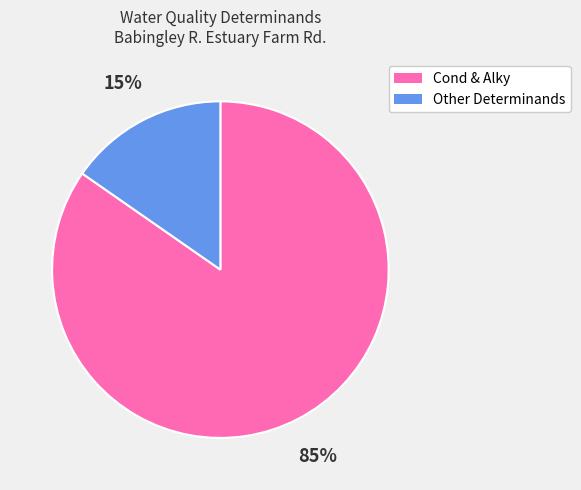

What is the largest slice in the pie chart?

Cond & Alky